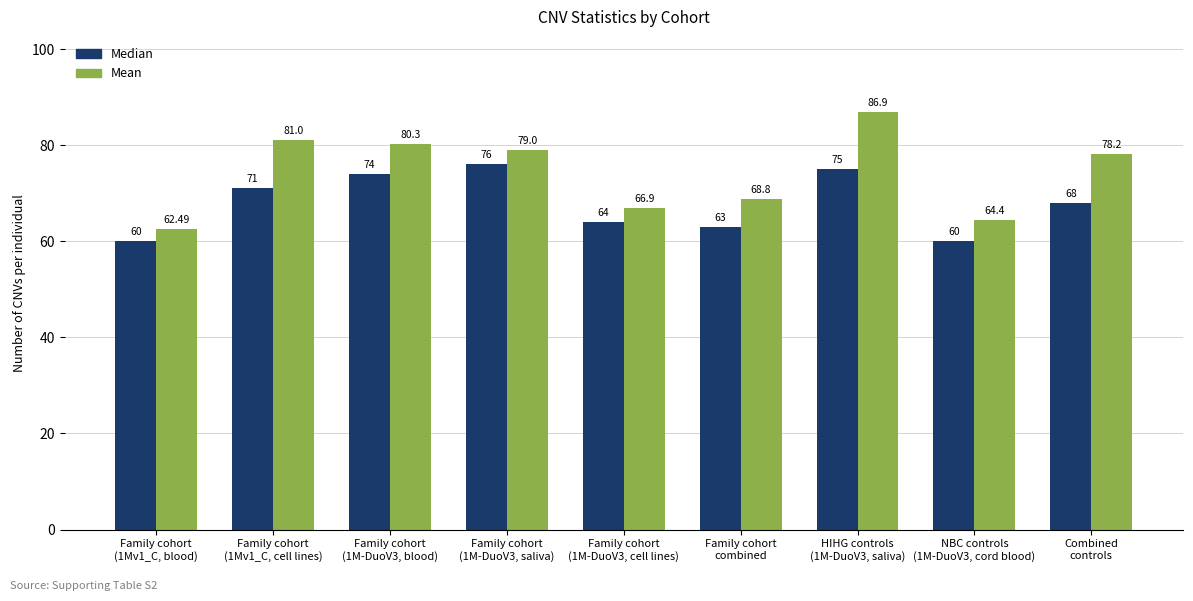

What is the label of the 9th bar from the right?

Family cohort
(1Mv1_C, blood)